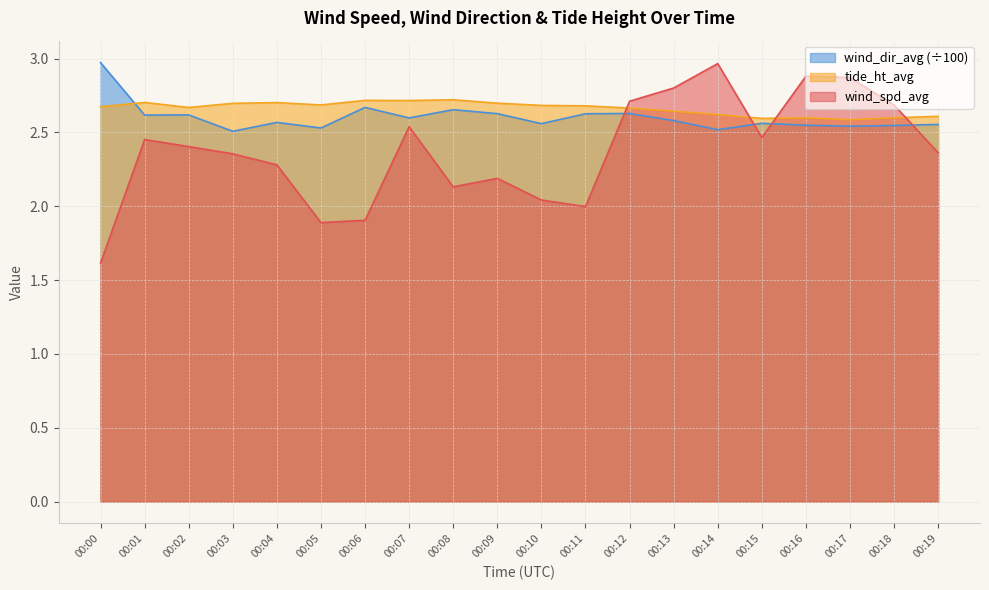

List the labels in order of wind_spd_avg value, largest first.

00:14, 00:16, 00:17, 00:13, 00:12, 00:18, 00:07, 00:15, 00:01, 00:02, 00:19, 00:03, 00:04, 00:09, 00:08, 00:10, 00:11, 00:06, 00:05, 00:00